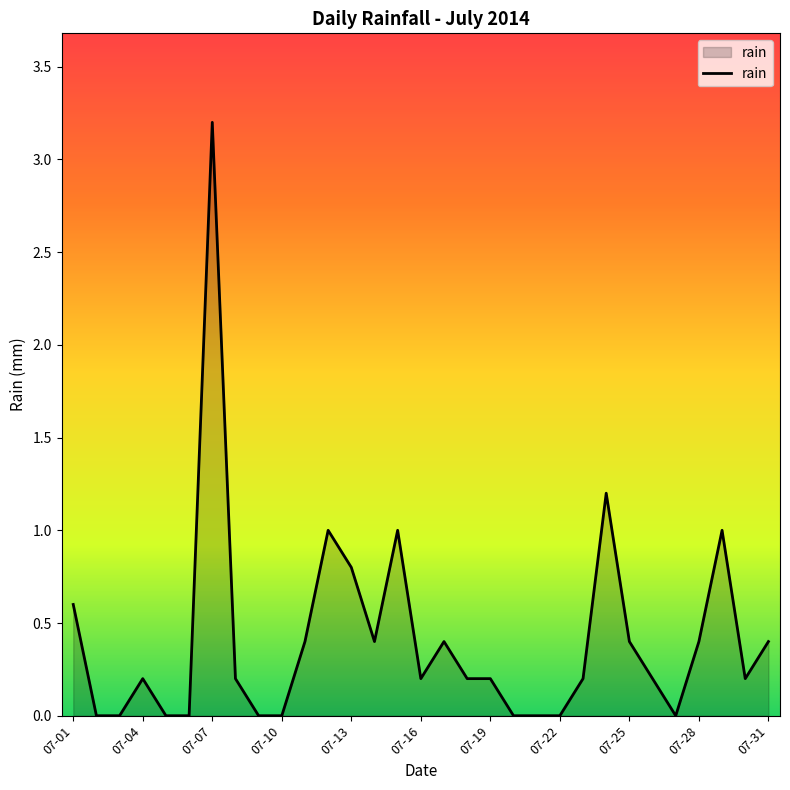

Reading right to left, what are all the values shown in this chart?

0.4	0.2	1.0	0.4	0.0	0.2	0.4	1.2	0.2	0.0	0.0	0.0	0.2	0.2	0.4	0.2	1.0	0.4	0.8	1.0	0.4	0.0	0.0	0.2	3.2	0.0	0.0	0.2	0.0	0.0	0.6